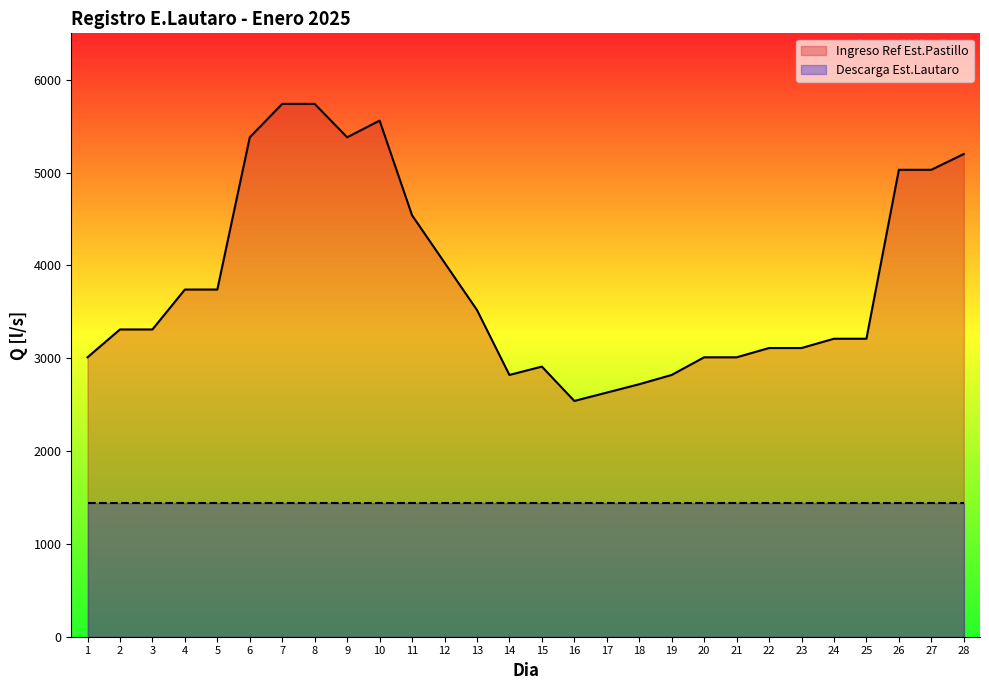

What value does the data have at 4?

3740